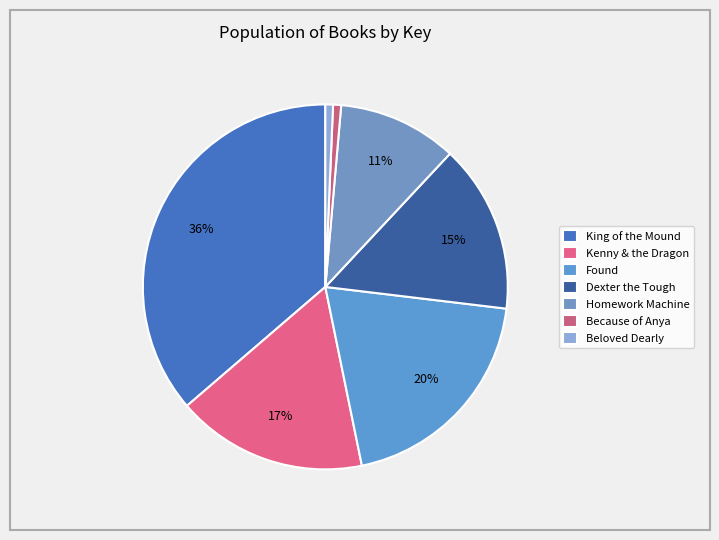

The Dexter the Tough slice represents 22% of the pie. True or false?

False